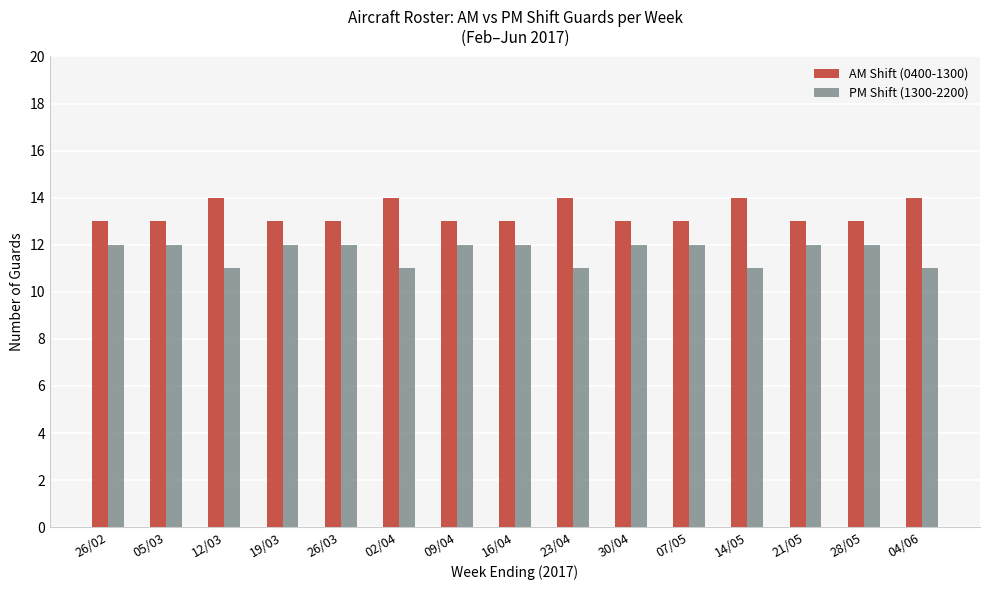

What is the difference between the highest and lowest values at 02/04?

3